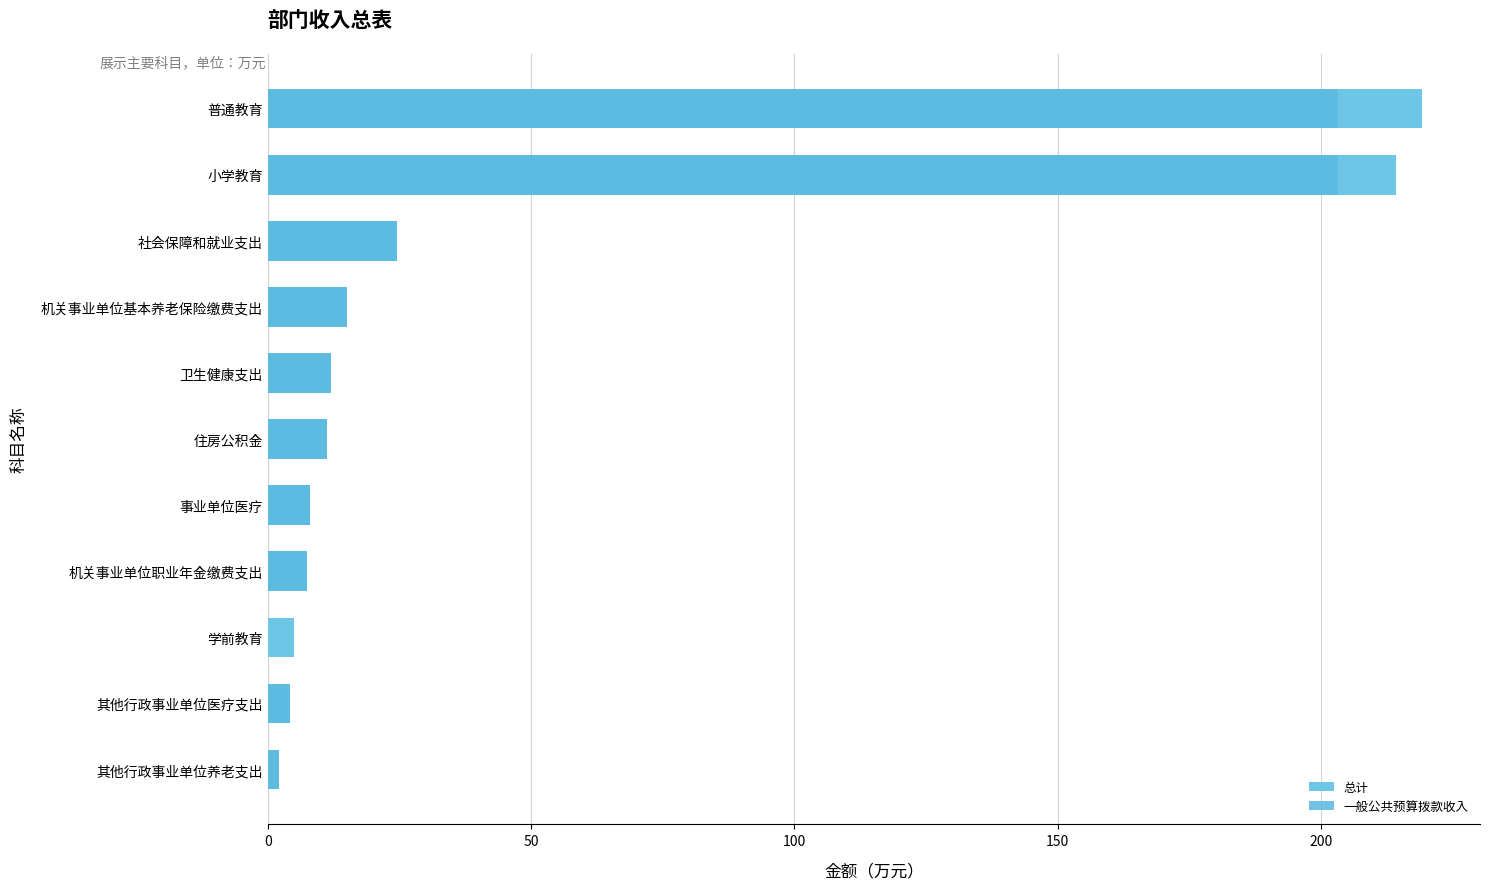

Reading left to right, what are all the values shown in this chart?

总计: 2.1	4.1	5.0	7.5	8.0	11.2	12.1	15.0	24.6	214.2	219.2
一般公共预算拨款收入: 2.1	4.1	0.0	7.5	8.0	11.2	12.1	15.0	24.6	203.3	203.3